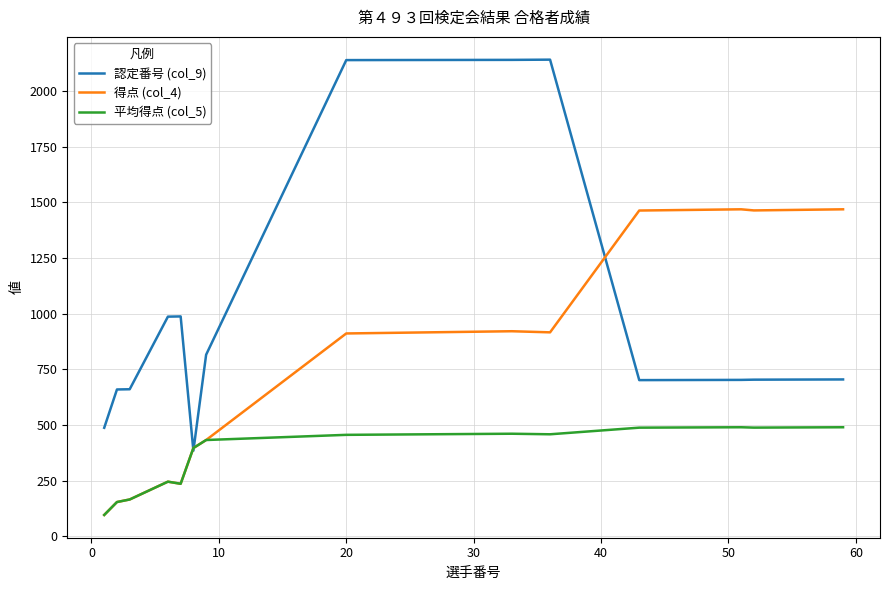

List the series in order of their overall mean, highest first.

認定番号 (col_9), 得点 (col_4), 平均得点 (col_5)